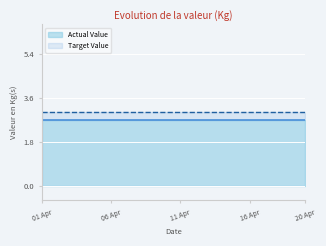

What is the label of the 18th point from the left?

18 Apr